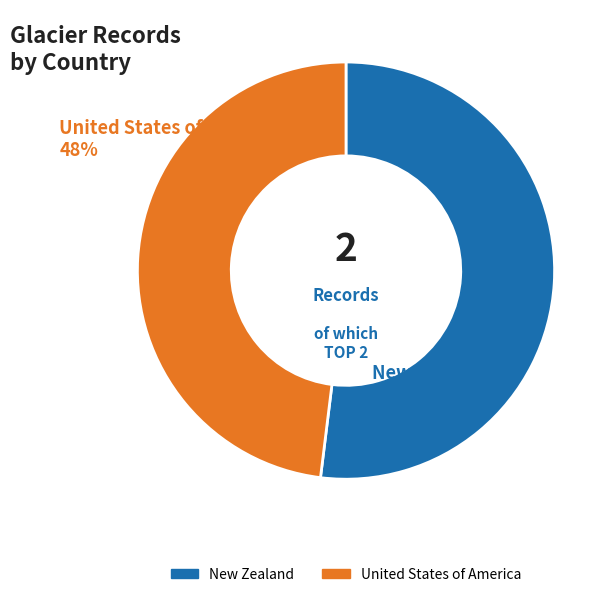

Is there a majority slice in this chart?

Yes